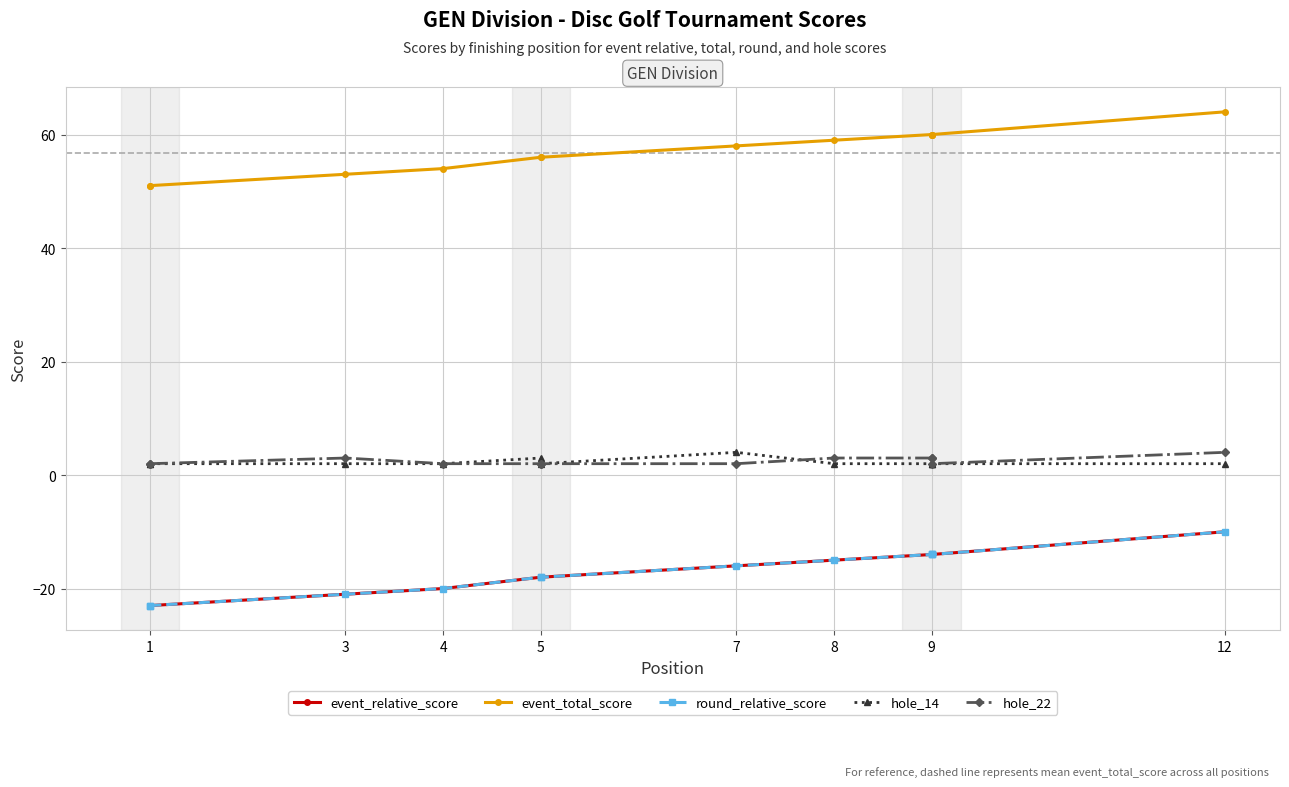

What is the maximum value for round_relative_score?

-10